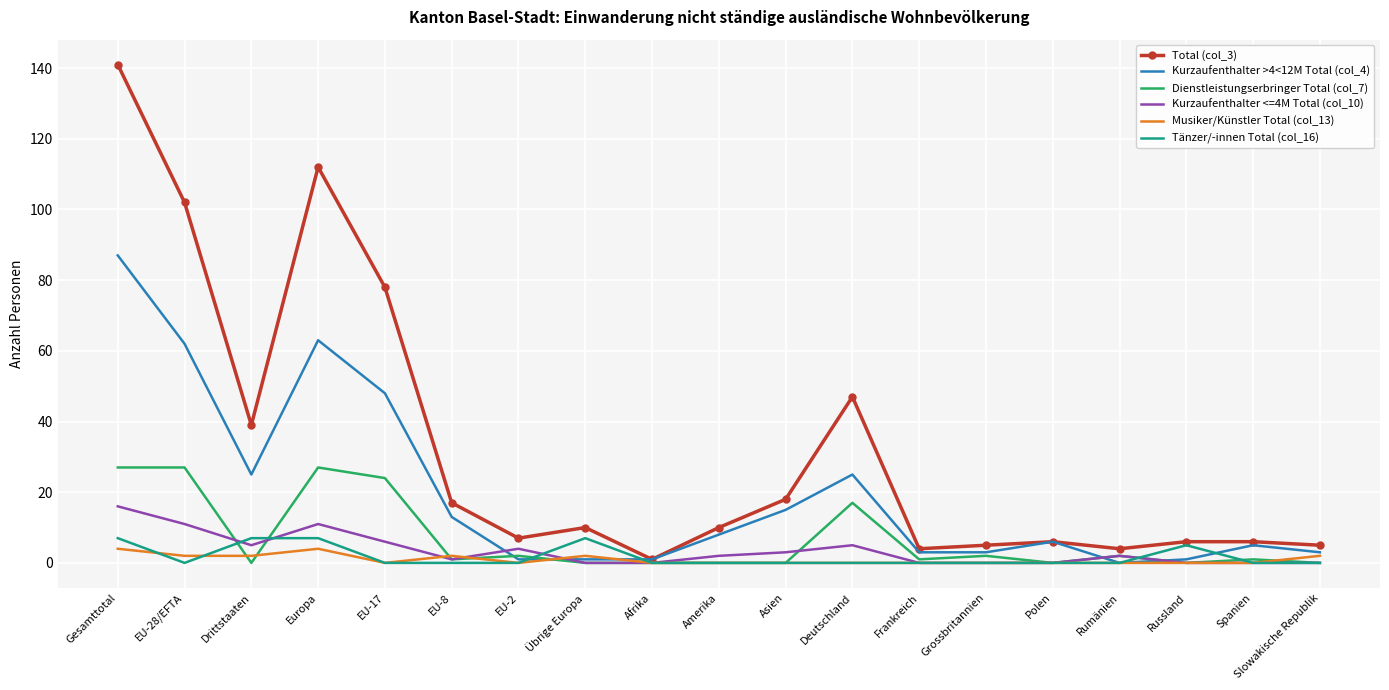

What is the difference between the second highest and minimum values in the Tänzer/-innen Total (col_16) series?

7